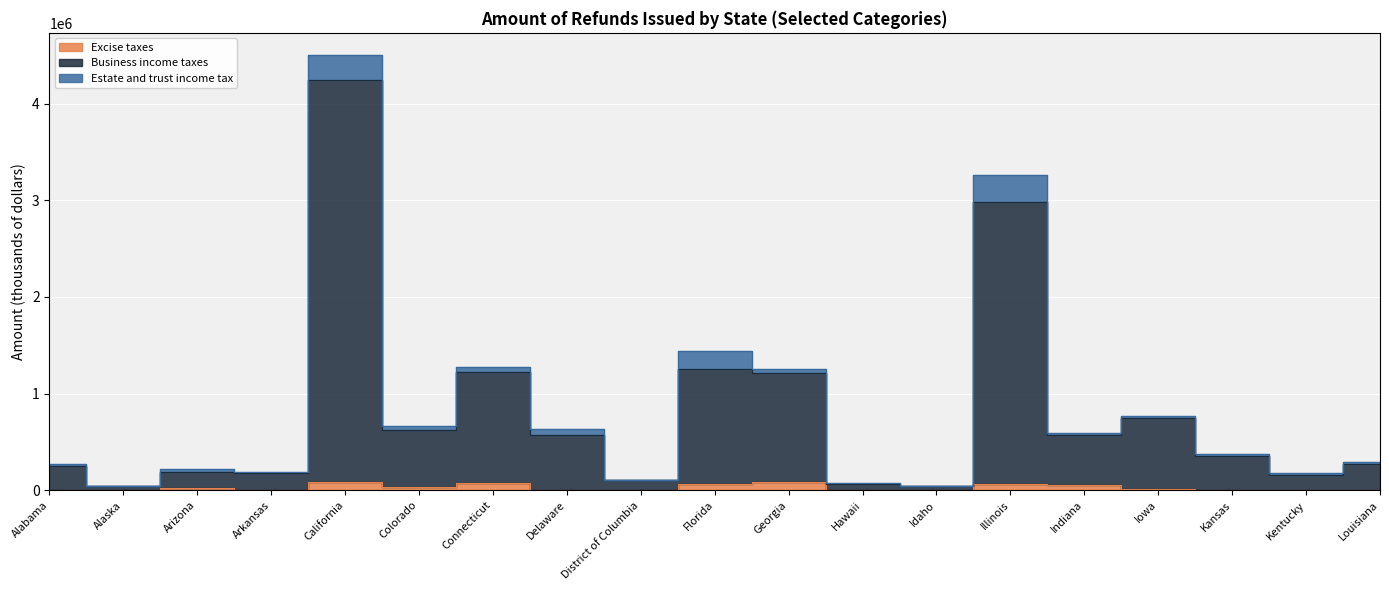

True or false: Business income taxes and Excise taxes cross at least once.

False